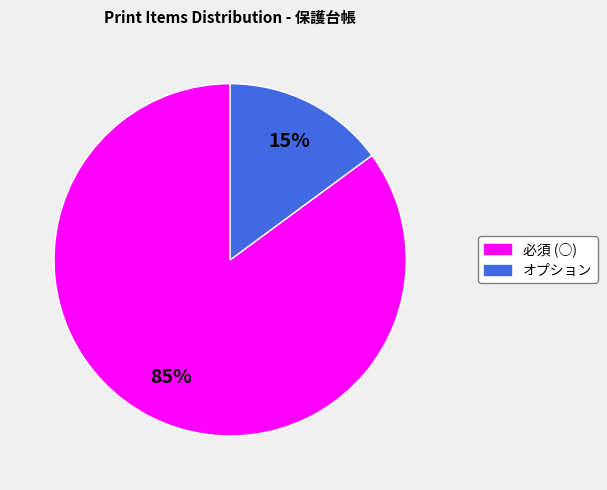

What percentage is the 必須 (○) slice, to the nearest percent?

85%